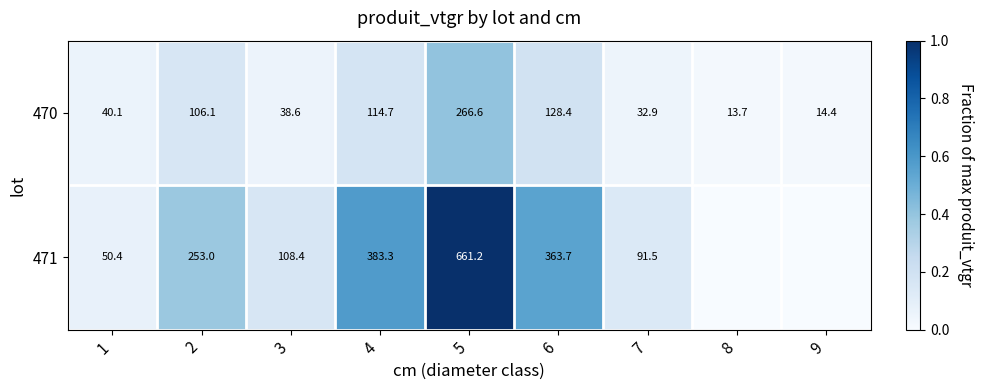

True or false: 470 has a value of 0.1 at 7.

False